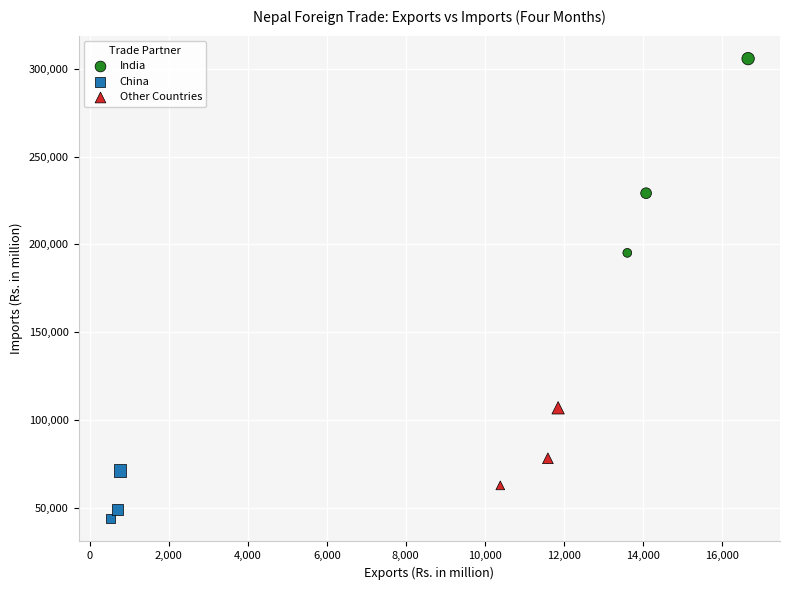

Which series has the widest spread of Y values?

India